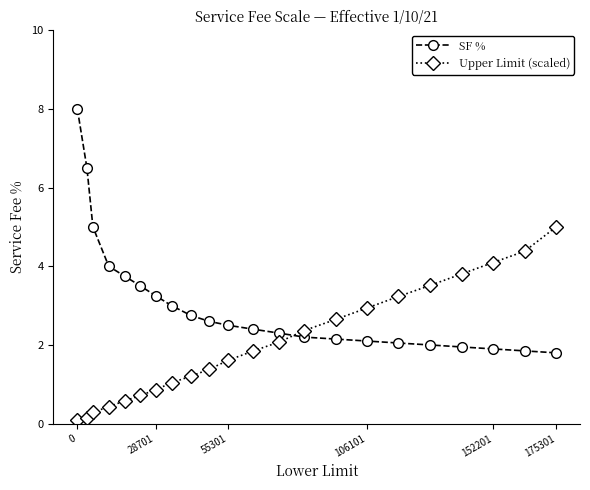

Which series has the largest total across all categories?

SF %